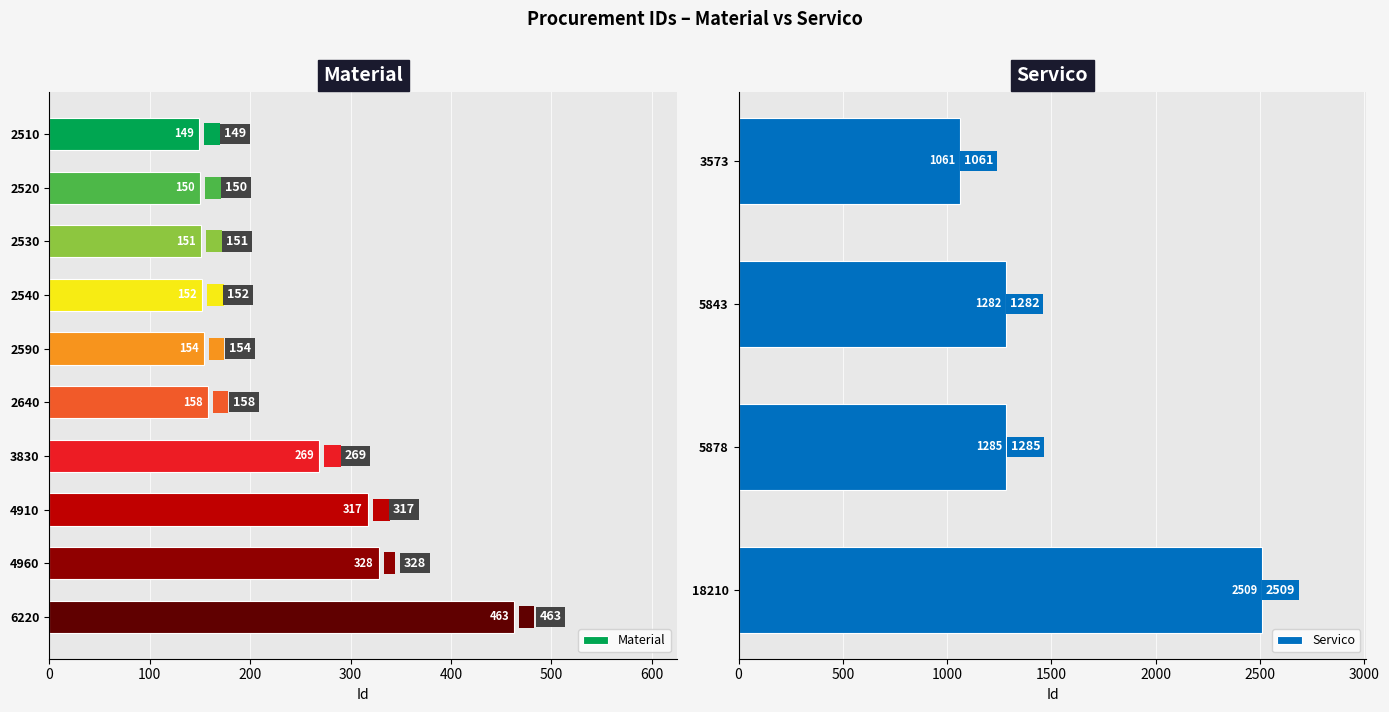

What is the average value?

229